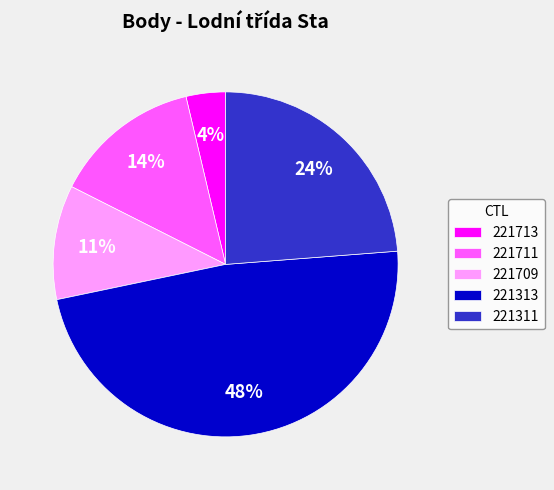

To the nearest percent, what is the average slice percentage?

20%